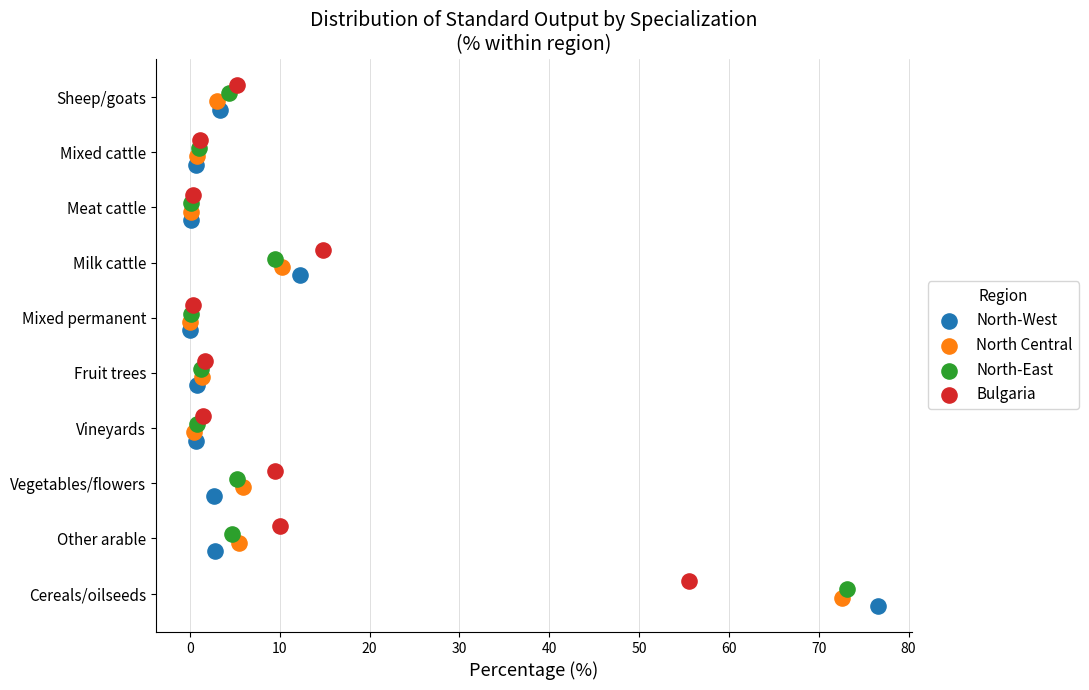

What are all the series names shown in the legend?

North-West, North Central, North-East, Bulgaria